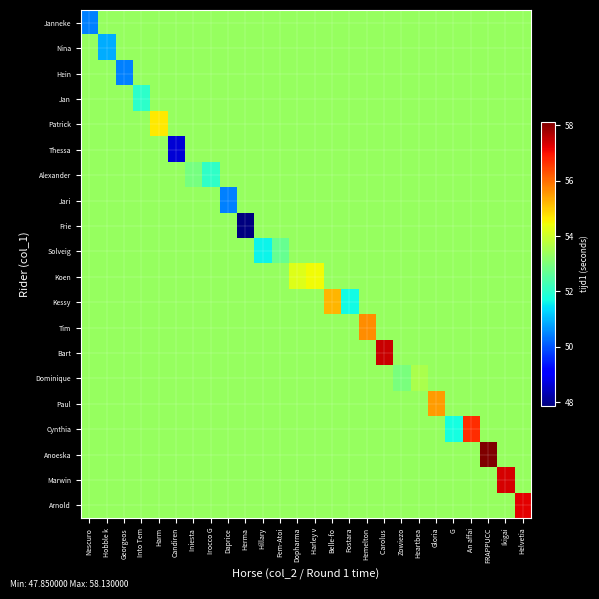

Reading left to right, what are all the values shown in this chart?

Janneke: Nescuro=50.5	Hobble k=53.3	Georgeos=53.3	Into Tem=53.3	Harm=53.3	Candiren=53.3	Iniesta =53.3	Irocco G=53.3	Daprice=53.3	Herma=53.3	Hillary=53.3	Fem-Atoi=53.3	Dopharma=53.3	Harley v=53.3	Belle-fo=53.3	Fostara=53.3	Hemelton=53.3	Carolus =53.3	Zowiezo=53.3	Heartbea=53.3	Gloria=53.3	G=53.3	An affai=53.3	FRAPPUCC=53.3	Ikigai=53.3	Helvetia=53.3
Nina: Nescuro=53.3	Hobble k=50.9	Georgeos=53.3	Into Tem=53.3	Harm=53.3	Candiren=53.3	Iniesta =53.3	Irocco G=53.3	Daprice=53.3	Herma=53.3	Hillary=53.3	Fem-Atoi=53.3	Dopharma=53.3	Harley v=53.3	Belle-fo=53.3	Fostara=53.3	Hemelton=53.3	Carolus =53.3	Zowiezo=53.3	Heartbea=53.3	Gloria=53.3	G=53.3	An affai=53.3	FRAPPUCC=53.3	Ikigai=53.3	Helvetia=53.3
Hein: Nescuro=53.3	Hobble k=53.3	Georgeos=50.4	Into Tem=53.3	Harm=53.3	Candiren=53.3	Iniesta =53.3	Irocco G=53.3	Daprice=53.3	Herma=53.3	Hillary=53.3	Fem-Atoi=53.3	Dopharma=53.3	Harley v=53.3	Belle-fo=53.3	Fostara=53.3	Hemelton=53.3	Carolus =53.3	Zowiezo=53.3	Heartbea=53.3	Gloria=53.3	G=53.3	An affai=53.3	FRAPPUCC=53.3	Ikigai=53.3	Helvetia=53.3
Jan: Nescuro=53.3	Hobble k=53.3	Georgeos=53.3	Into Tem=52.0	Harm=53.3	Candiren=53.3	Iniesta =53.3	Irocco G=53.3	Daprice=53.3	Herma=53.3	Hillary=53.3	Fem-Atoi=53.3	Dopharma=53.3	Harley v=53.3	Belle-fo=53.3	Fostara=53.3	Hemelton=53.3	Carolus =53.3	Zowiezo=53.3	Heartbea=53.3	Gloria=53.3	G=53.3	An affai=53.3	FRAPPUCC=53.3	Ikigai=53.3	Helvetia=53.3
Patrick: Nescuro=53.3	Hobble k=53.3	Georgeos=53.3	Into Tem=53.3	Harm=54.7	Candiren=53.3	Iniesta =53.3	Irocco G=53.3	Daprice=53.3	Herma=53.3	Hillary=53.3	Fem-Atoi=53.3	Dopharma=53.3	Harley v=53.3	Belle-fo=53.3	Fostara=53.3	Hemelton=53.3	Carolus =53.3	Zowiezo=53.3	Heartbea=53.3	Gloria=53.3	G=53.3	An affai=53.3	FRAPPUCC=53.3	Ikigai=53.3	Helvetia=53.3
Thessa: Nescuro=53.3	Hobble k=53.3	Georgeos=53.3	Into Tem=53.3	Harm=53.3	Candiren=48.6	Iniesta =53.3	Irocco G=53.3	Daprice=53.3	Herma=53.3	Hillary=53.3	Fem-Atoi=53.3	Dopharma=53.3	Harley v=53.3	Belle-fo=53.3	Fostara=53.3	Hemelton=53.3	Carolus =53.3	Zowiezo=53.3	Heartbea=53.3	Gloria=53.3	G=53.3	An affai=53.3	FRAPPUCC=53.3	Ikigai=53.3	Helvetia=53.3
Alexander: Nescuro=53.3	Hobble k=53.3	Georgeos=53.3	Into Tem=53.3	Harm=53.3	Candiren=53.3	Iniesta =52.9	Irocco G=52.1	Daprice=53.3	Herma=53.3	Hillary=53.3	Fem-Atoi=53.3	Dopharma=53.3	Harley v=53.3	Belle-fo=53.3	Fostara=53.3	Hemelton=53.3	Carolus =53.3	Zowiezo=53.3	Heartbea=53.3	Gloria=53.3	G=53.3	An affai=53.3	FRAPPUCC=53.3	Ikigai=53.3	Helvetia=53.3
Jari: Nescuro=53.3	Hobble k=53.3	Georgeos=53.3	Into Tem=53.3	Harm=53.3	Candiren=53.3	Iniesta =53.3	Irocco G=53.3	Daprice=50.5	Herma=53.3	Hillary=53.3	Fem-Atoi=53.3	Dopharma=53.3	Harley v=53.3	Belle-fo=53.3	Fostara=53.3	Hemelton=53.3	Carolus =53.3	Zowiezo=53.3	Heartbea=53.3	Gloria=53.3	G=53.3	An affai=53.3	FRAPPUCC=53.3	Ikigai=53.3	Helvetia=53.3
Frie: Nescuro=53.3	Hobble k=53.3	Georgeos=53.3	Into Tem=53.3	Harm=53.3	Candiren=53.3	Iniesta =53.3	Irocco G=53.3	Daprice=53.3	Herma=47.9	Hillary=53.3	Fem-Atoi=53.3	Dopharma=53.3	Harley v=53.3	Belle-fo=53.3	Fostara=53.3	Hemelton=53.3	Carolus =53.3	Zowiezo=53.3	Heartbea=53.3	Gloria=53.3	G=53.3	An affai=53.3	FRAPPUCC=53.3	Ikigai=53.3	Helvetia=53.3
Solveig: Nescuro=53.3	Hobble k=53.3	Georgeos=53.3	Into Tem=53.3	Harm=53.3	Candiren=53.3	Iniesta =53.3	Irocco G=53.3	Daprice=53.3	Herma=53.3	Hillary=51.6	Fem-Atoi=52.7	Dopharma=53.3	Harley v=53.3	Belle-fo=53.3	Fostara=53.3	Hemelton=53.3	Carolus =53.3	Zowiezo=53.3	Heartbea=53.3	Gloria=53.3	G=53.3	An affai=53.3	FRAPPUCC=53.3	Ikigai=53.3	Helvetia=53.3
Koen: Nescuro=53.3	Hobble k=53.3	Georgeos=53.3	Into Tem=53.3	Harm=53.3	Candiren=53.3	Iniesta =53.3	Irocco G=53.3	Daprice=53.3	Herma=53.3	Hillary=53.3	Fem-Atoi=53.3	Dopharma=54.2	Harley v=54.5	Belle-fo=53.3	Fostara=53.3	Hemelton=53.3	Carolus =53.3	Zowiezo=53.3	Heartbea=53.3	Gloria=53.3	G=53.3	An affai=53.3	FRAPPUCC=53.3	Ikigai=53.3	Helvetia=53.3
Kessy: Nescuro=53.3	Hobble k=53.3	Georgeos=53.3	Into Tem=53.3	Harm=53.3	Candiren=53.3	Iniesta =53.3	Irocco G=53.3	Daprice=53.3	Herma=53.3	Hillary=53.3	Fem-Atoi=53.3	Dopharma=53.3	Harley v=53.3	Belle-fo=55.2	Fostara=51.7	Hemelton=53.3	Carolus =53.3	Zowiezo=53.3	Heartbea=53.3	Gloria=53.3	G=53.3	An affai=53.3	FRAPPUCC=53.3	Ikigai=53.3	Helvetia=53.3
Tim: Nescuro=53.3	Hobble k=53.3	Georgeos=53.3	Into Tem=53.3	Harm=53.3	Candiren=53.3	Iniesta =53.3	Irocco G=53.3	Daprice=53.3	Herma=53.3	Hillary=53.3	Fem-Atoi=53.3	Dopharma=53.3	Harley v=53.3	Belle-fo=53.3	Fostara=53.3	Hemelton=55.6	Carolus =53.3	Zowiezo=53.3	Heartbea=53.3	Gloria=53.3	G=53.3	An affai=53.3	FRAPPUCC=53.3	Ikigai=53.3	Helvetia=53.3
Bart: Nescuro=53.3	Hobble k=53.3	Georgeos=53.3	Into Tem=53.3	Harm=53.3	Candiren=53.3	Iniesta =53.3	Irocco G=53.3	Daprice=53.3	Herma=53.3	Hillary=53.3	Fem-Atoi=53.3	Dopharma=53.3	Harley v=53.3	Belle-fo=53.3	Fostara=53.3	Hemelton=53.3	Carolus =57.5	Zowiezo=53.3	Heartbea=53.3	Gloria=53.3	G=53.3	An affai=53.3	FRAPPUCC=53.3	Ikigai=53.3	Helvetia=53.3
Dominique: Nescuro=53.3	Hobble k=53.3	Georgeos=53.3	Into Tem=53.3	Harm=53.3	Candiren=53.3	Iniesta =53.3	Irocco G=53.3	Daprice=53.3	Herma=53.3	Hillary=53.3	Fem-Atoi=53.3	Dopharma=53.3	Harley v=53.3	Belle-fo=53.3	Fostara=53.3	Hemelton=53.3	Carolus =53.3	Zowiezo=53.0	Heartbea=53.6	Gloria=53.3	G=53.3	An affai=53.3	FRAPPUCC=53.3	Ikigai=53.3	Helvetia=53.3
Paul: Nescuro=53.3	Hobble k=53.3	Georgeos=53.3	Into Tem=53.3	Harm=53.3	Candiren=53.3	Iniesta =53.3	Irocco G=53.3	Daprice=53.3	Herma=53.3	Hillary=53.3	Fem-Atoi=53.3	Dopharma=53.3	Harley v=53.3	Belle-fo=53.3	Fostara=53.3	Hemelton=53.3	Carolus =53.3	Zowiezo=53.3	Heartbea=53.3	Gloria=55.5	G=53.3	An affai=53.3	FRAPPUCC=53.3	Ikigai=53.3	Helvetia=53.3
Cynthia: Nescuro=53.3	Hobble k=53.3	Georgeos=53.3	Into Tem=53.3	Harm=53.3	Candiren=53.3	Iniesta =53.3	Irocco G=53.3	Daprice=53.3	Herma=53.3	Hillary=53.3	Fem-Atoi=53.3	Dopharma=53.3	Harley v=53.3	Belle-fo=53.3	Fostara=53.3	Hemelton=53.3	Carolus =53.3	Zowiezo=53.3	Heartbea=53.3	Gloria=53.3	G=51.7	An affai=56.7	FRAPPUCC=53.3	Ikigai=53.3	Helvetia=53.3
Anoeska: Nescuro=53.3	Hobble k=53.3	Georgeos=53.3	Into Tem=53.3	Harm=53.3	Candiren=53.3	Iniesta =53.3	Irocco G=53.3	Daprice=53.3	Herma=53.3	Hillary=53.3	Fem-Atoi=53.3	Dopharma=53.3	Harley v=53.3	Belle-fo=53.3	Fostara=53.3	Hemelton=53.3	Carolus =53.3	Zowiezo=53.3	Heartbea=53.3	Gloria=53.3	G=53.3	An affai=53.3	FRAPPUCC=58.1	Ikigai=53.3	Helvetia=53.3
Marwin: Nescuro=53.3	Hobble k=53.3	Georgeos=53.3	Into Tem=53.3	Harm=53.3	Candiren=53.3	Iniesta =53.3	Irocco G=53.3	Daprice=53.3	Herma=53.3	Hillary=53.3	Fem-Atoi=53.3	Dopharma=53.3	Harley v=53.3	Belle-fo=53.3	Fostara=53.3	Hemelton=53.3	Carolus =53.3	Zowiezo=53.3	Heartbea=53.3	Gloria=53.3	G=53.3	An affai=53.3	FRAPPUCC=53.3	Ikigai=57.3	Helvetia=53.3
Arnold: Nescuro=53.3	Hobble k=53.3	Georgeos=53.3	Into Tem=53.3	Harm=53.3	Candiren=53.3	Iniesta =53.3	Irocco G=53.3	Daprice=53.3	Herma=53.3	Hillary=53.3	Fem-Atoi=53.3	Dopharma=53.3	Harley v=53.3	Belle-fo=53.3	Fostara=53.3	Hemelton=53.3	Carolus =53.3	Zowiezo=53.3	Heartbea=53.3	Gloria=53.3	G=53.3	An affai=53.3	FRAPPUCC=53.3	Ikigai=53.3	Helvetia=57.2